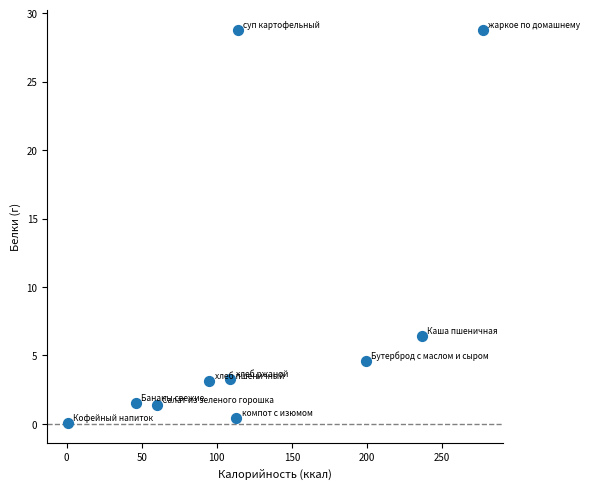

What is the range of X values (max minus min)?

276.1